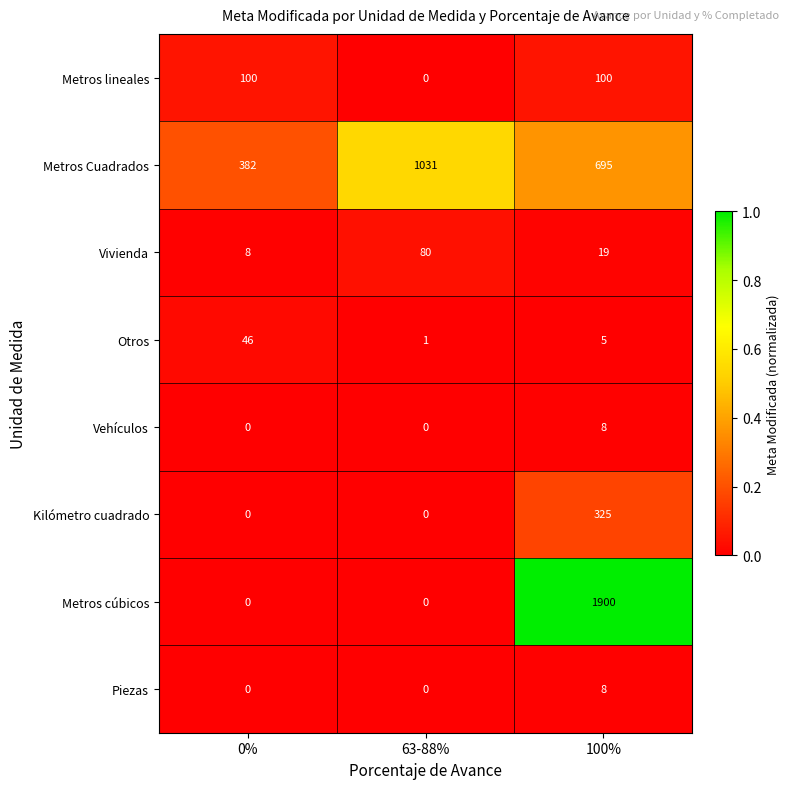

Reading right to left, list all the values displayed in this chart.

Metros lineales: 100	0	100
Metros Cuadrados: 695	1031	382
Vivienda: 19	80	8
Otros: 5	1	46
Vehículos: 8	0	0
Kilómetro cuadrado: 325	0	0
Metros cúbicos: 1900	0	0
Piezas: 8	0	0